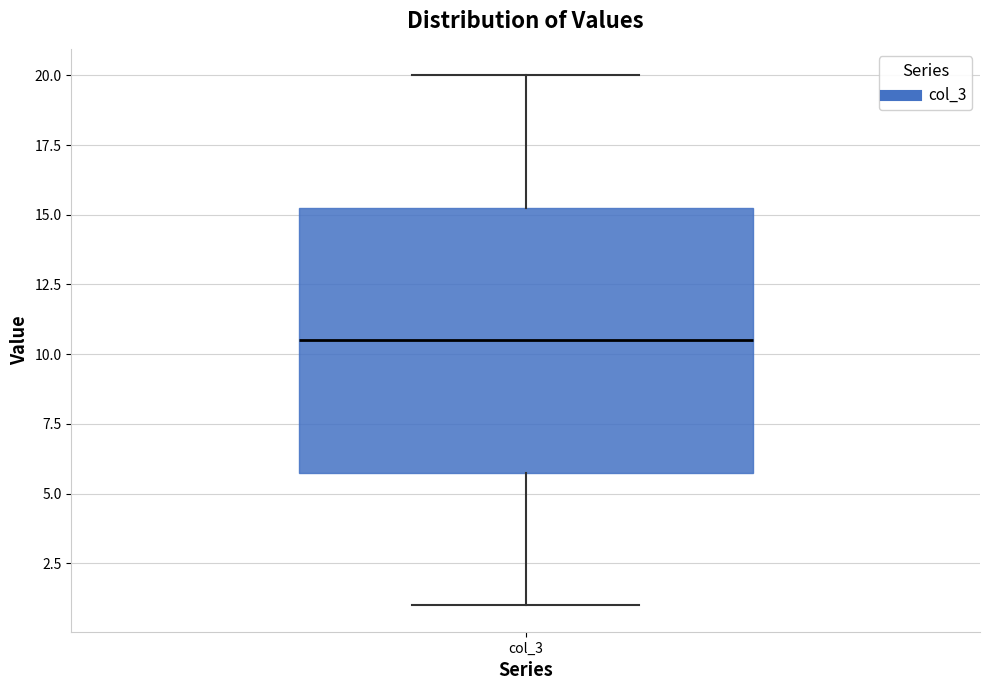

Where does the median line of the box for col_3 sit on the y-axis? The values are not printed on the chart, so give them approximately, as read against the axis.

10.5